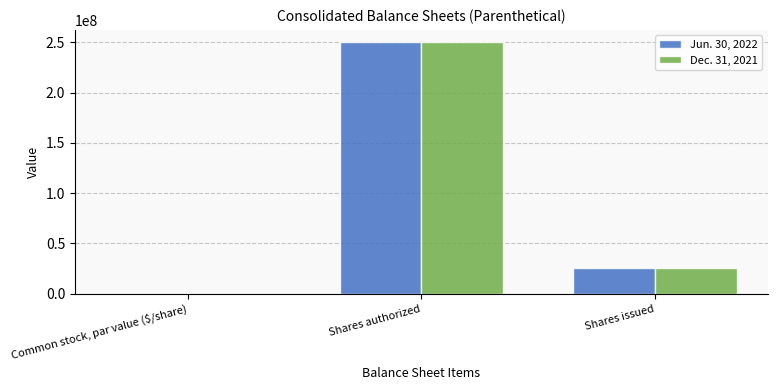

Which category has the highest value across all series?

Shares authorized